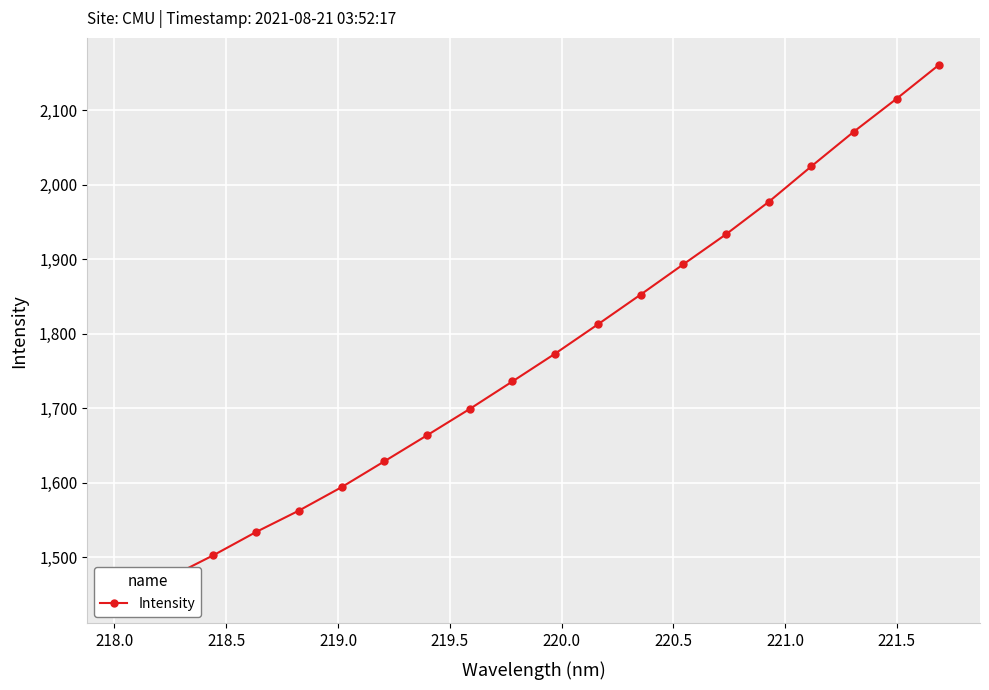

Is this an area chart (filled region under the line)?

No